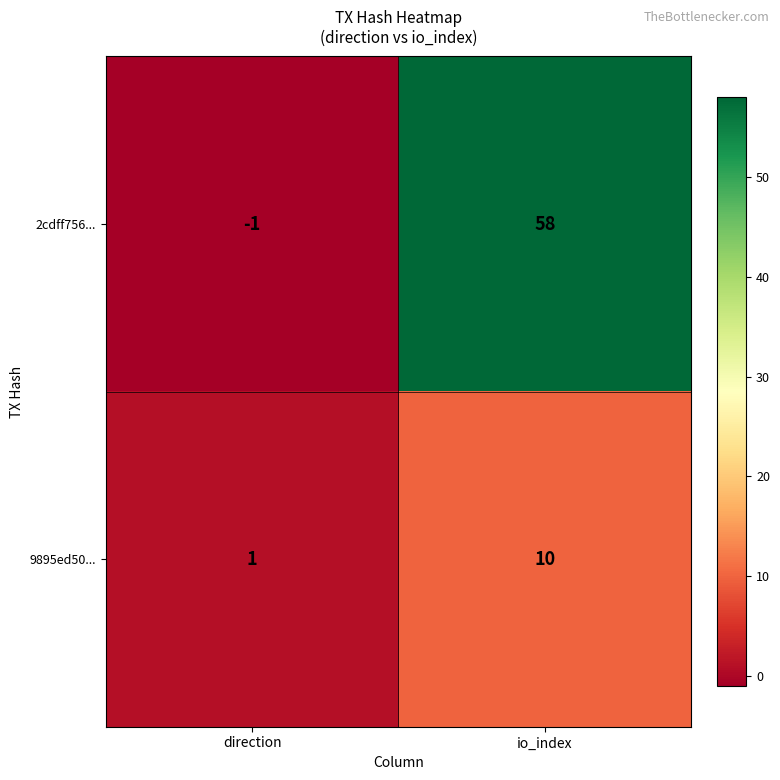

At which label is 2cdff756... closest to 28?

direction